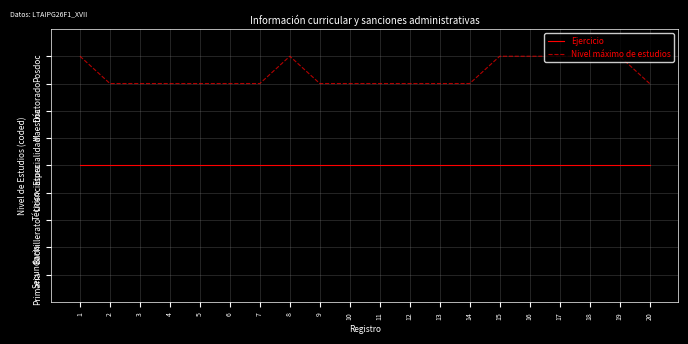

At how many categories does at least one series exceed 8?

7